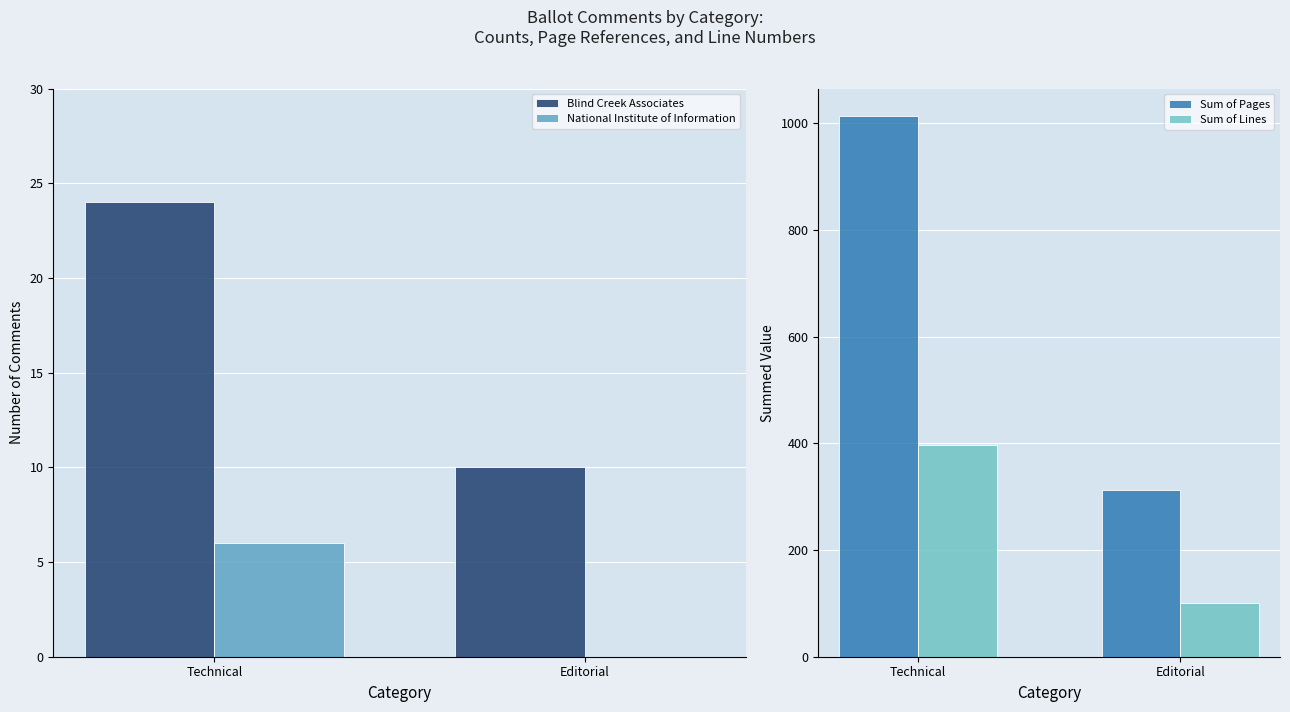

Reading left to right, transcribe all the data shown in this chart.

Blind Creek Associates: 24	10
National Institute of Information: 6	0
Sum of Pages: 1014	313
Sum of Lines: 396	101